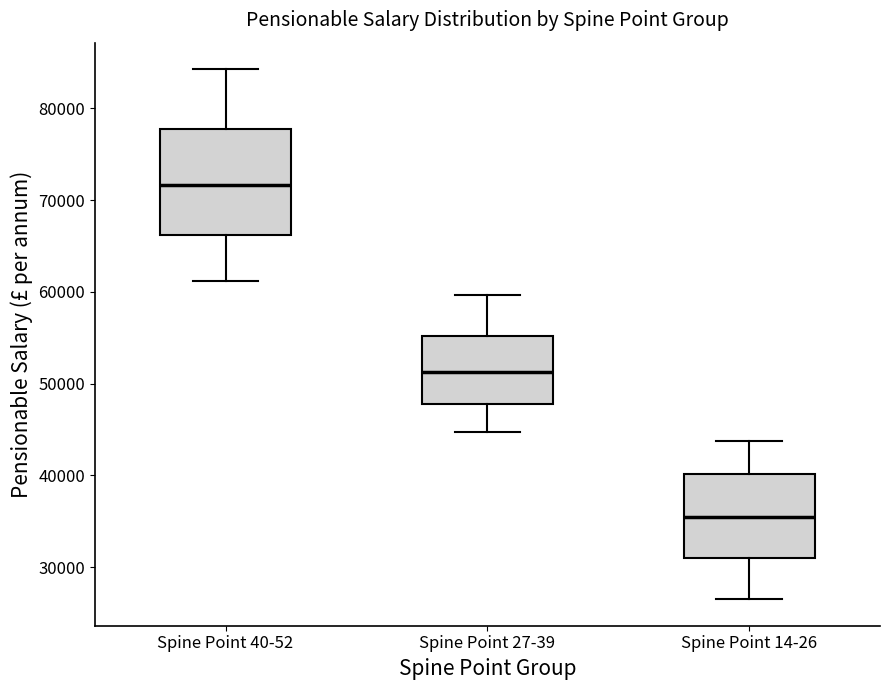

Where does the upper whisker of the box for Spine Point 14-26 end on the y-axis? The values are not printed on the chart, so give them approximately, as read against the axis.

44000